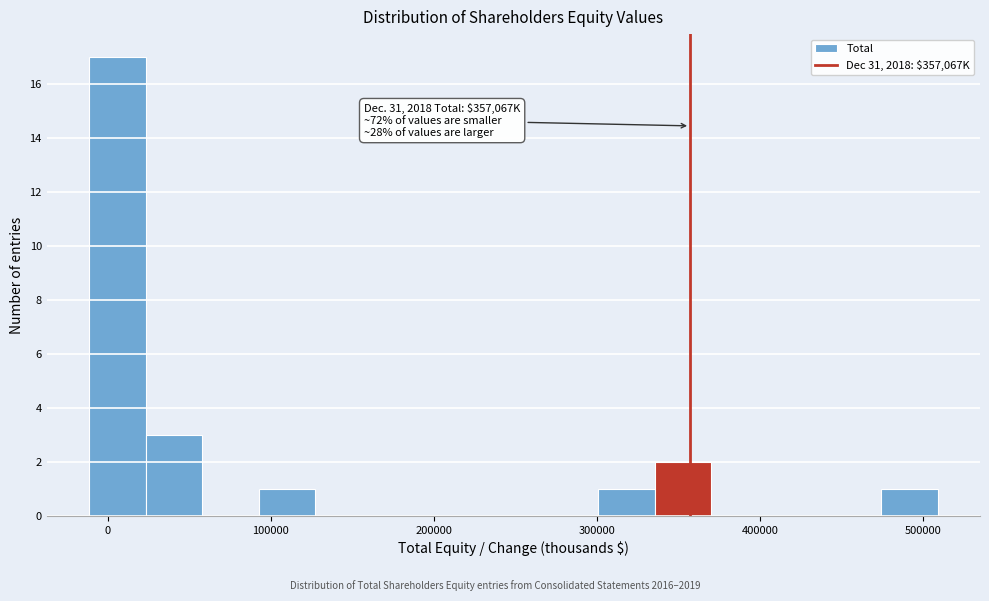

Read against the x-axis, roughly where is the centre of the tallest bar?

10000